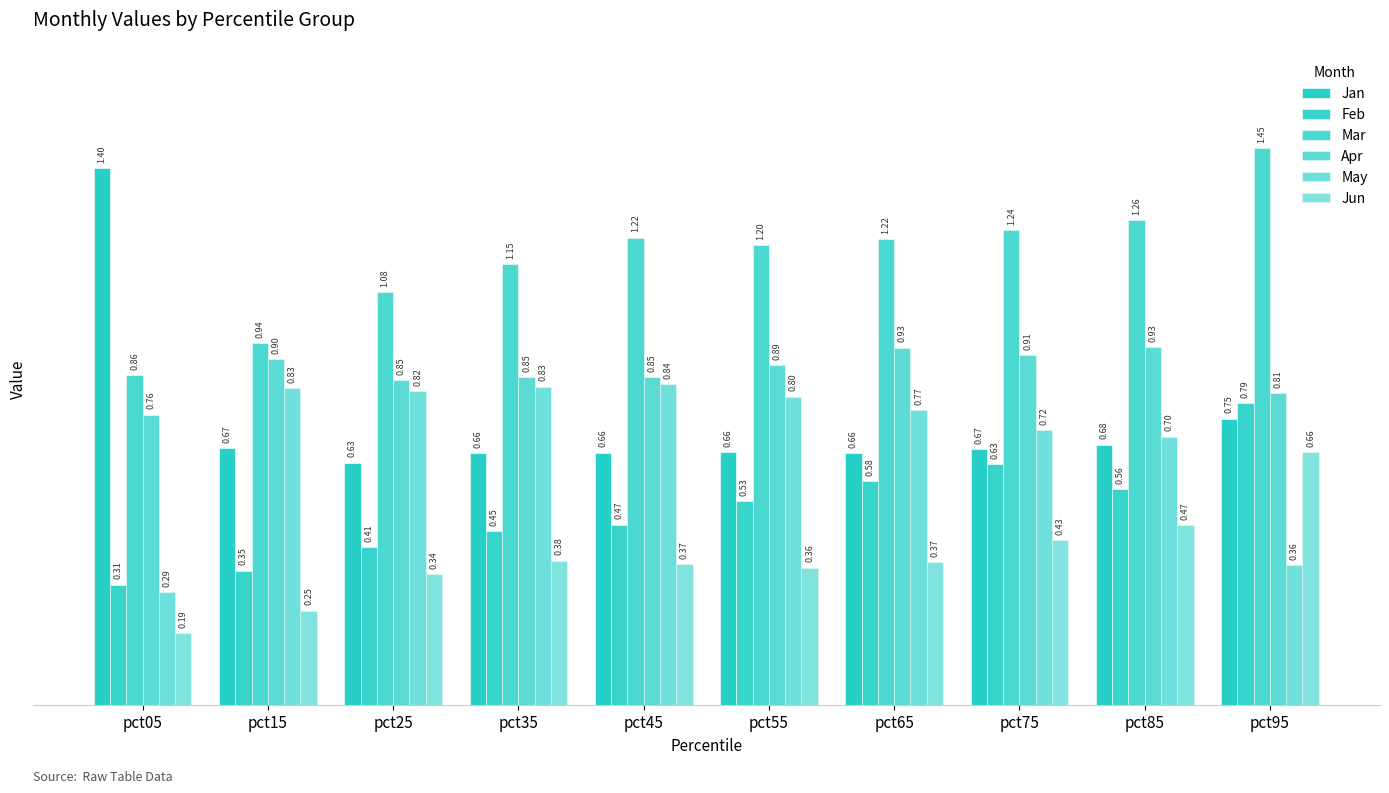

The Mar series shows 0.4 at pct05. True or false?

False